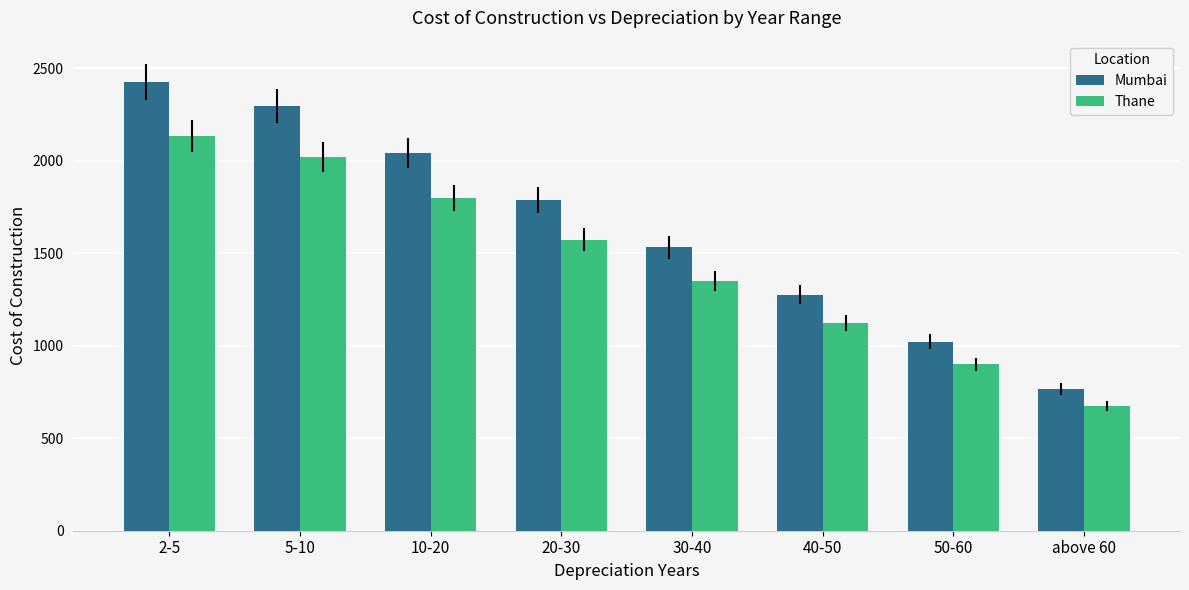

The Thane series shows 463.4 at 2-5. True or false?

False